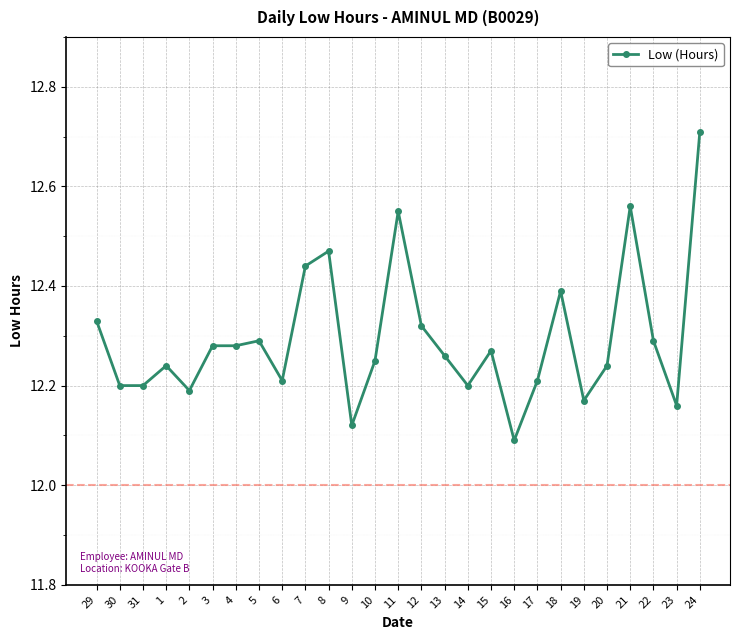

How many values are between 12 and 13?

27